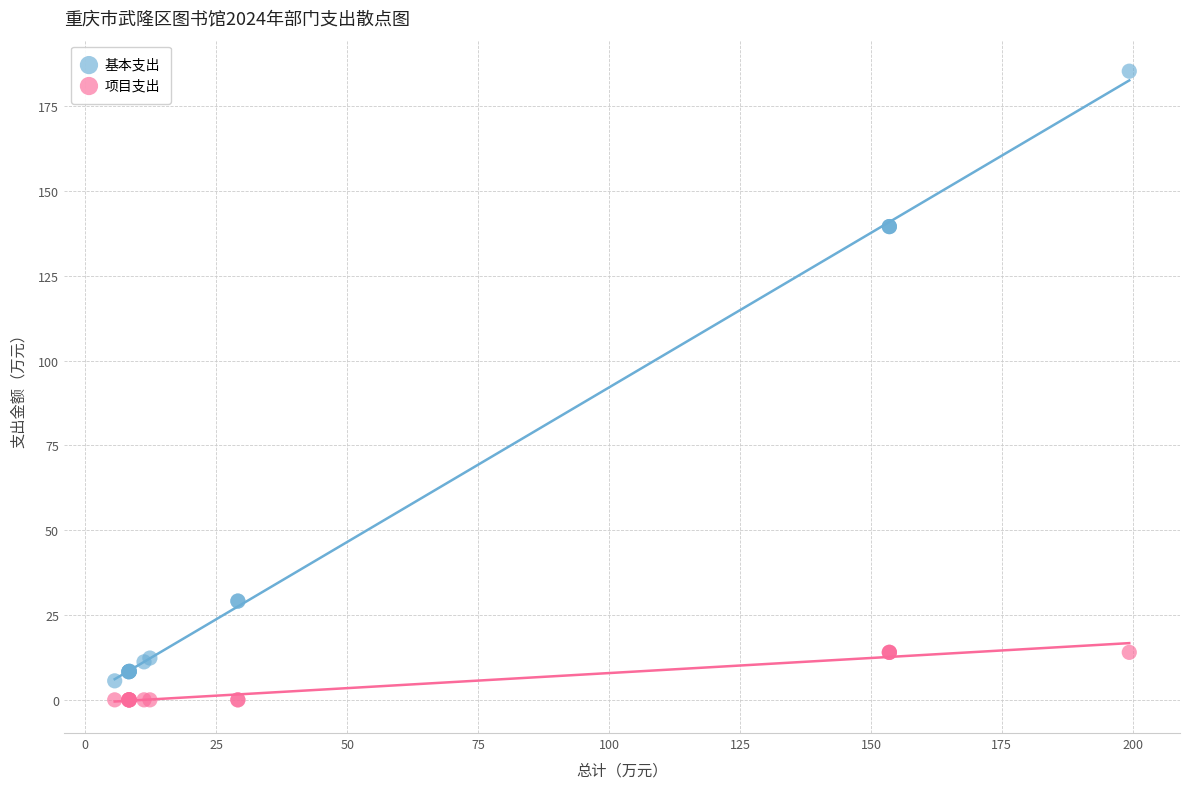

Which series has the largest Y range (max minus min)?

基本支出